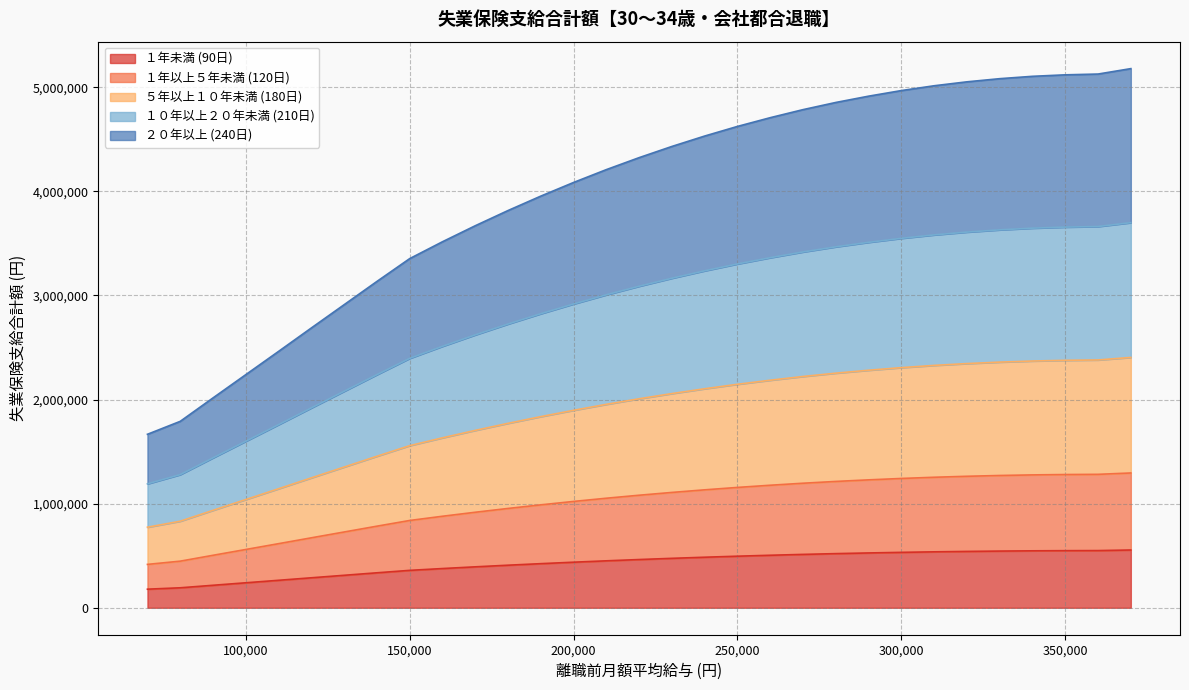

What is the difference between the second highest and minimum values in the ２０年以上 (240日) series?

3460800